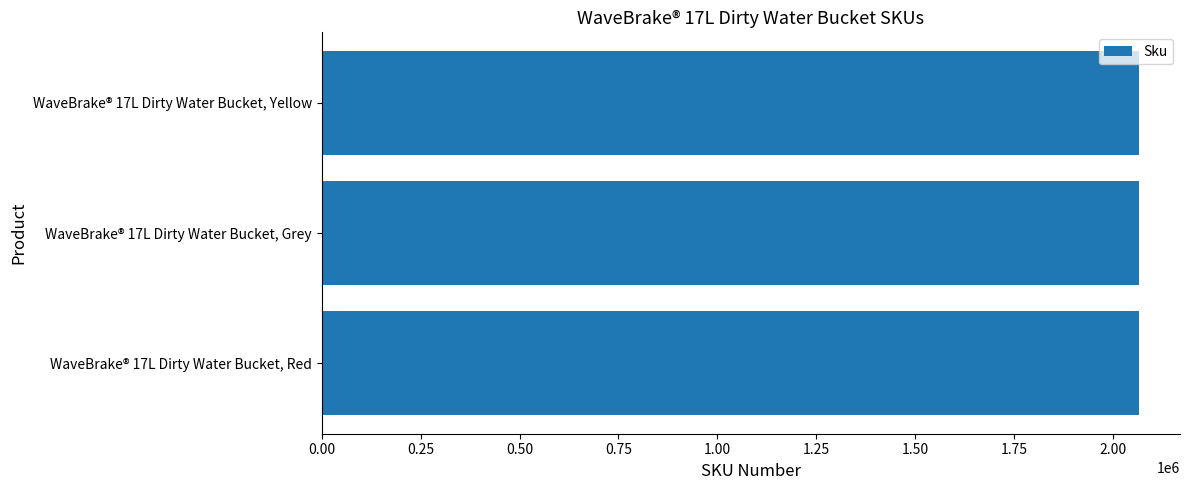

Is it true that the value at WaveBrake® 17L Dirty Water Bucket, Yellow is 2064908?

True